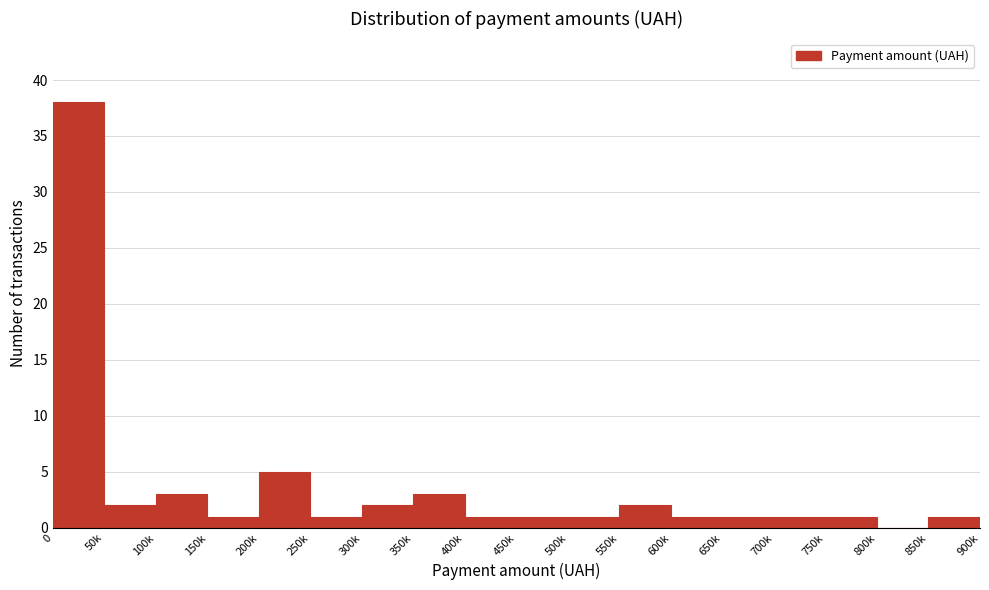

Reading left to right, list all the values displayed in this chart.

0=38	50k=2	100k=3	150k=1	200k=5	250k=1	300k=2	350k=3	400k=1	450k=1	500k=1	550k=2	600k=1	650k=1	700k=1	750k=1	800k=0	850k=1